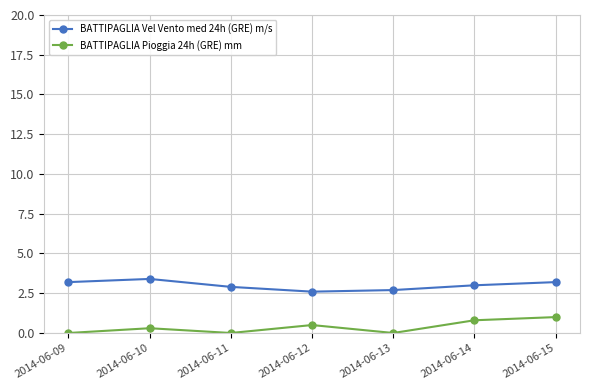

What is the difference between the second highest and minimum values in the BATTIPAGLIA Vel Vento med 24h (GRE) m/s series?

0.6